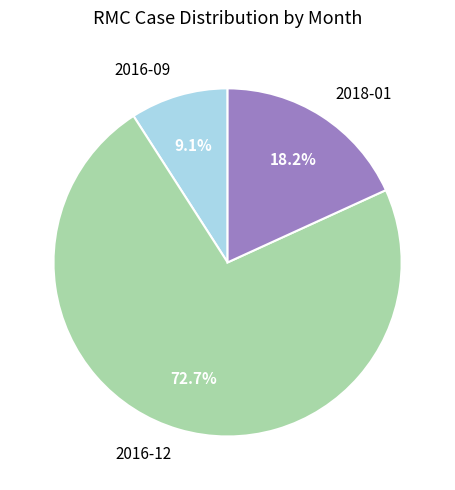

What is the ratio of the value at 2016-09 to the value at 2018-01?

0.5